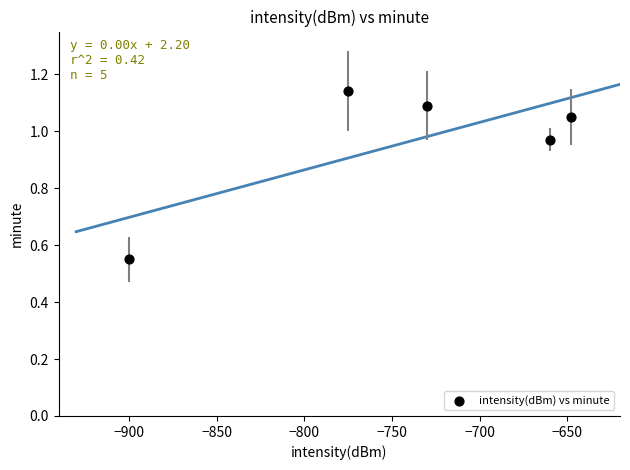

What is the average X value?

-742.6